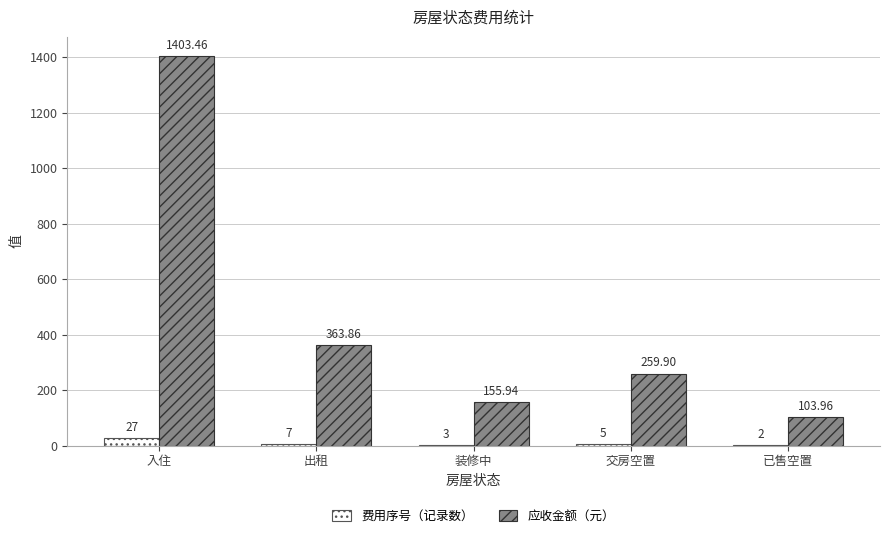

Which category has the highest value in the 应收金额（元） series?

入住